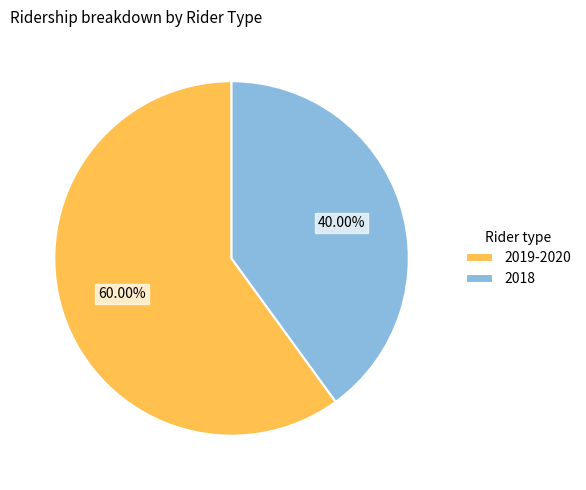

Rank the categories by value from highest to lowest.

2019-2020, 2018